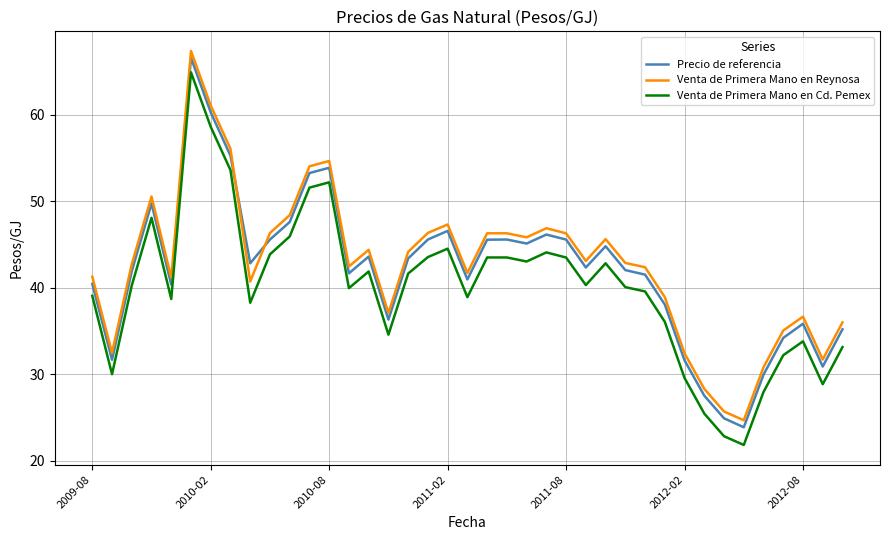

What are all the series names shown in the legend?

Precio de referencia, Venta de Primera Mano en Reynosa, Venta de Primera Mano en Cd. Pemex